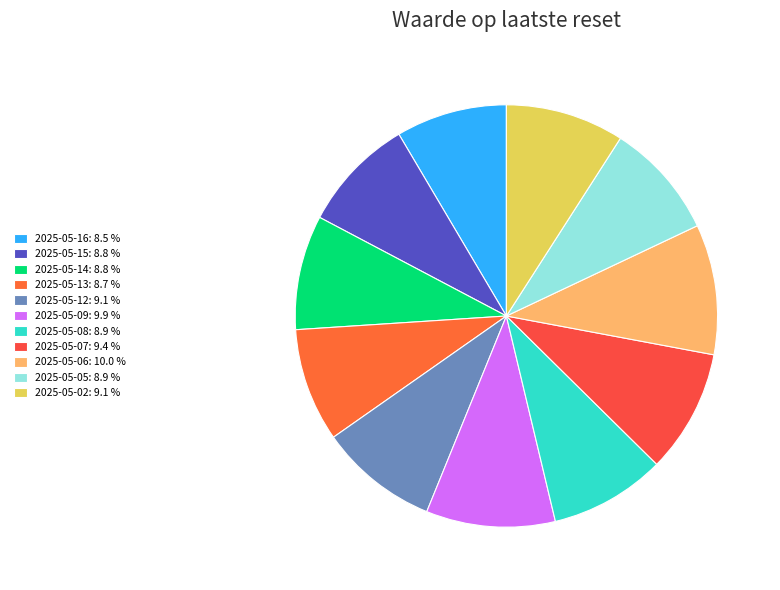

How many slices are in this pie chart?

11